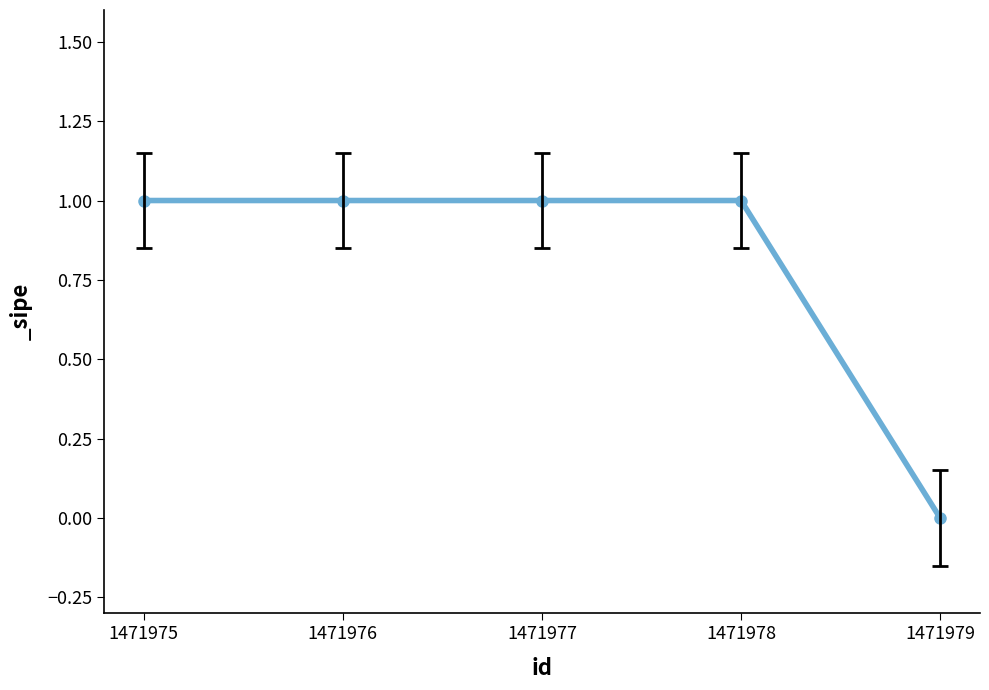

Approximately how many times larger is the value at 1471977 compared to 1471978?

1.0